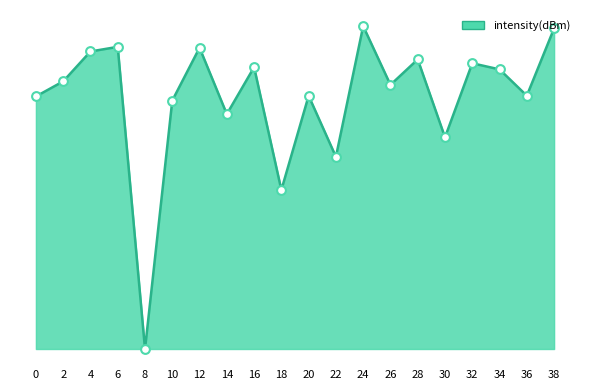

Which has a higher value, 14 or 32?

32